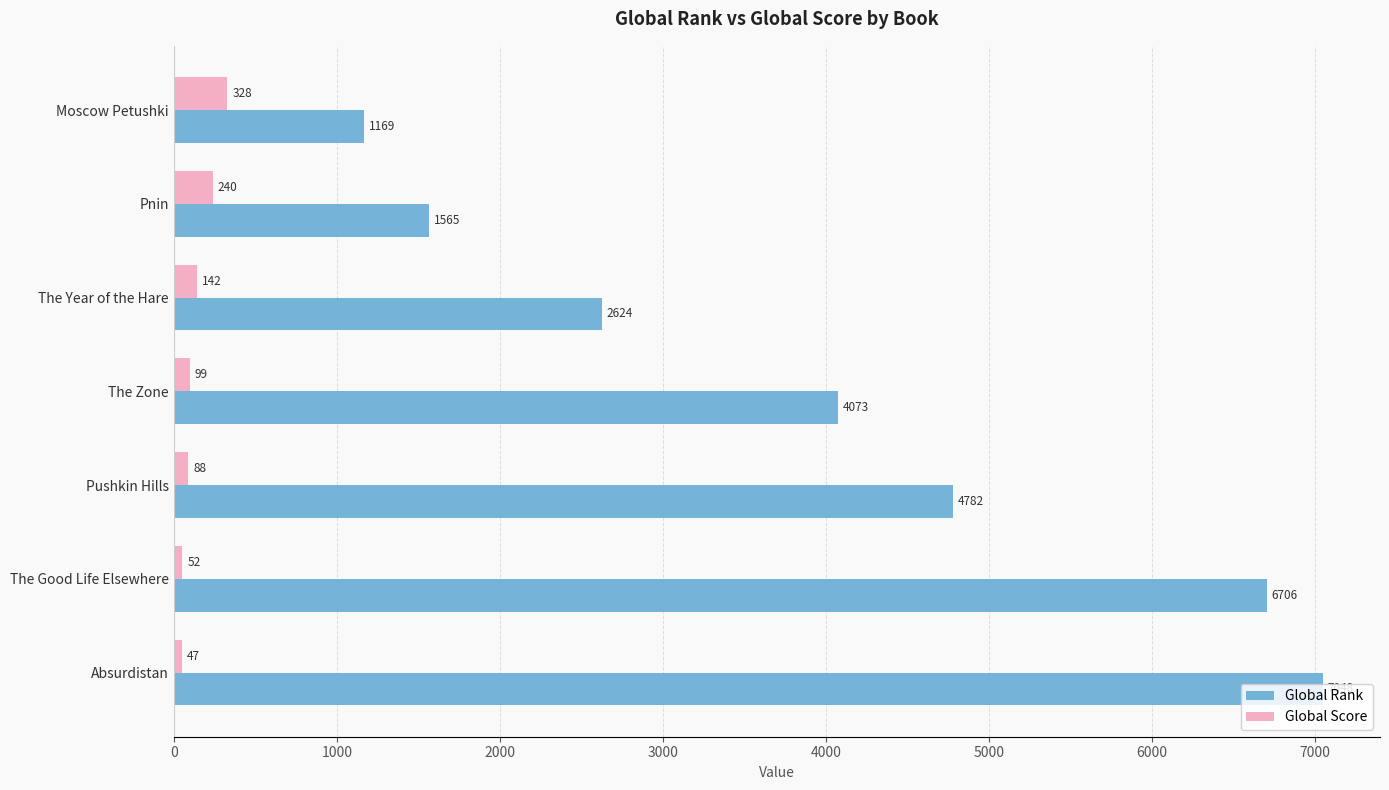

How many values in the Global Rank series are below 4073?

3